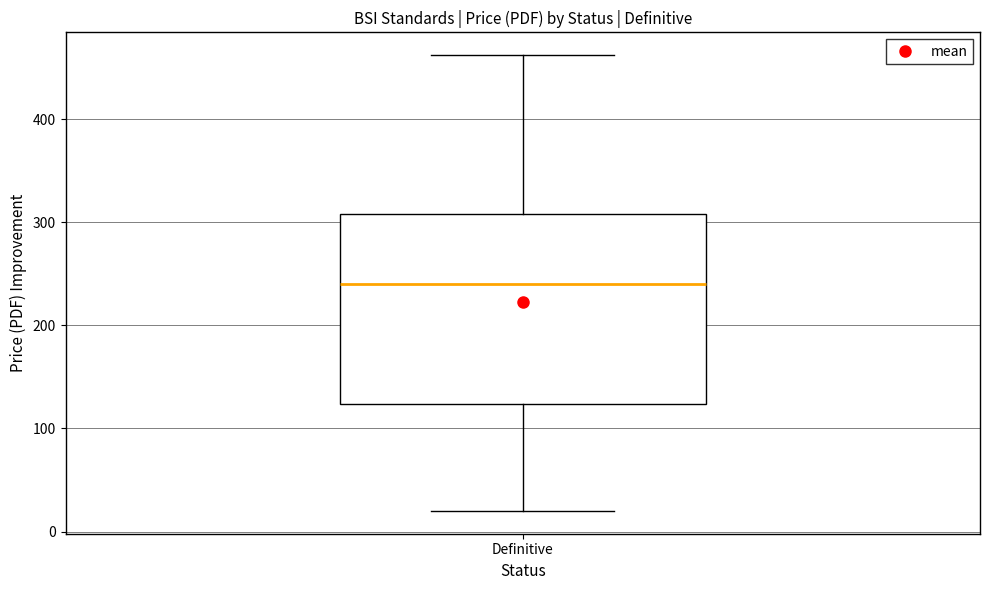

Read this box plot against the y-axis: the position of the median line, the range covered by the box, and the ends of both whiskers. The values are not printed on the chart, so give them approximately, as read against the axis.

median 240, box 120 to 310, whiskers 20 to 460